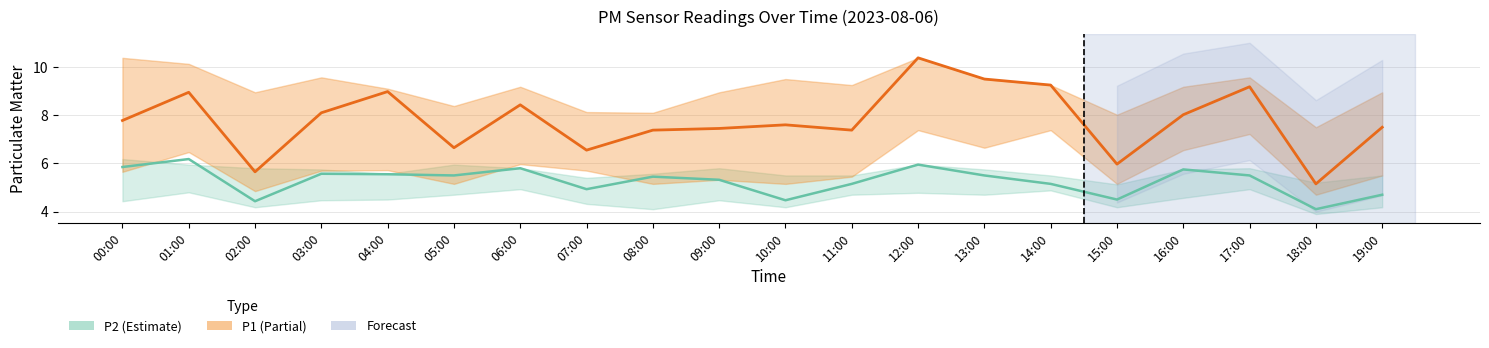

Is the value of P2_upper at 03:00 greater than the value of P2_lower at 06:00?

Yes